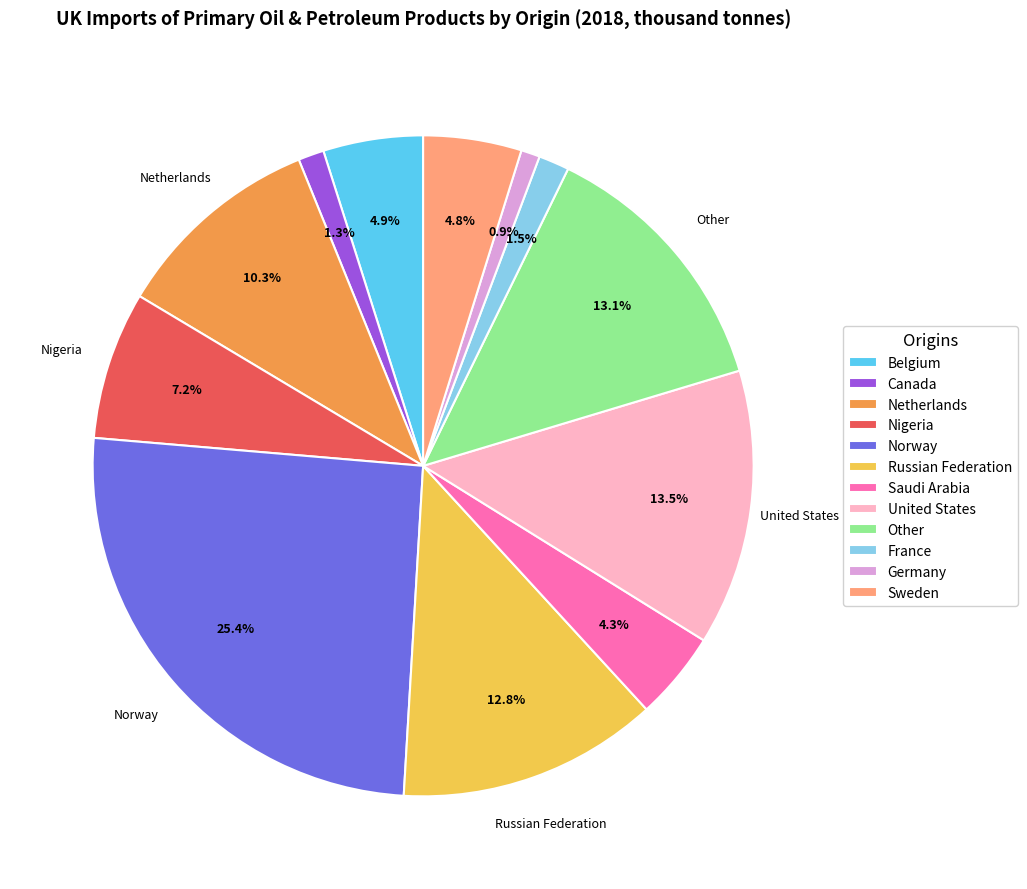

What percentage is the Nigeria slice, to the nearest percent?

7%